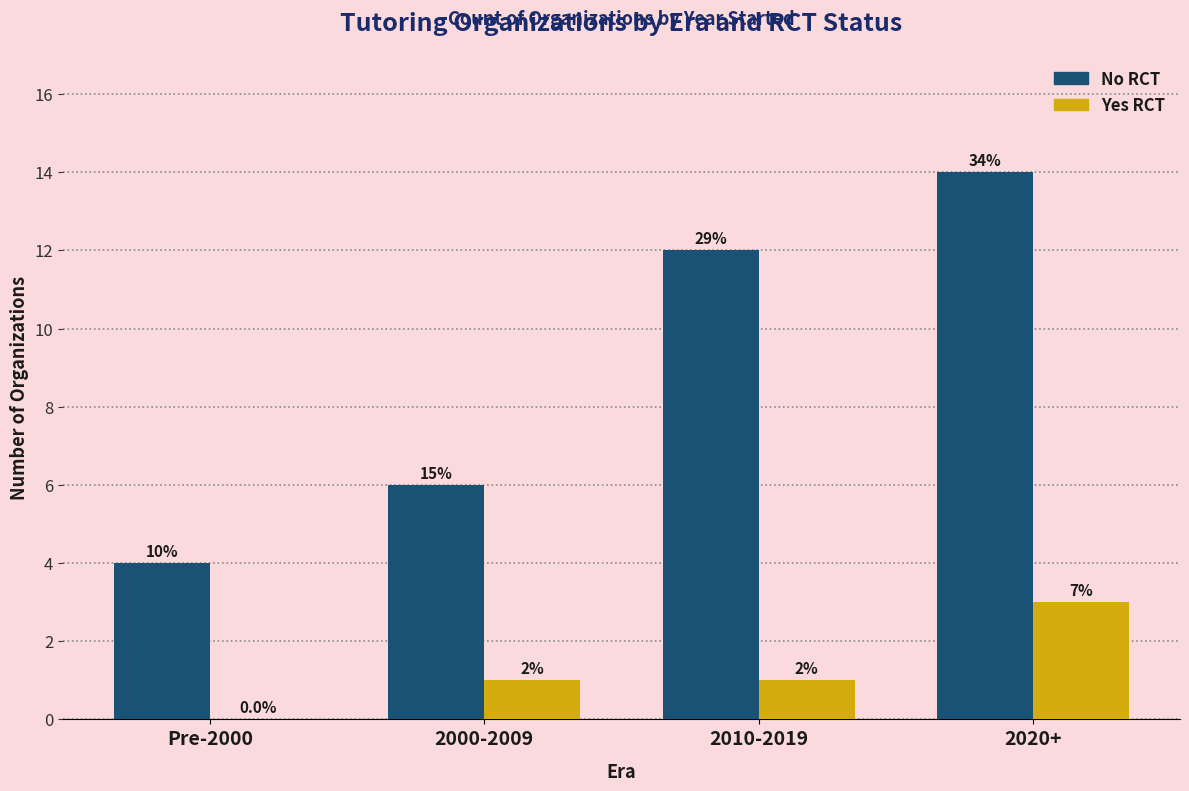

True or false: No RCT has a value of 3 at 2010-2019.

False